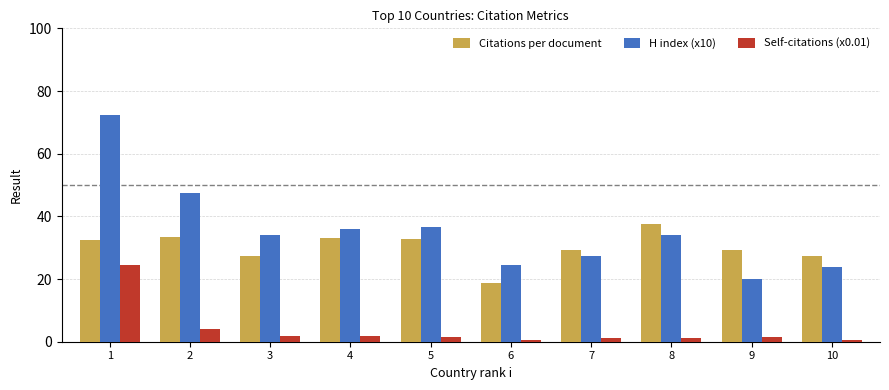

The value of Citations per document at 5 is 48.1. True or false?

False